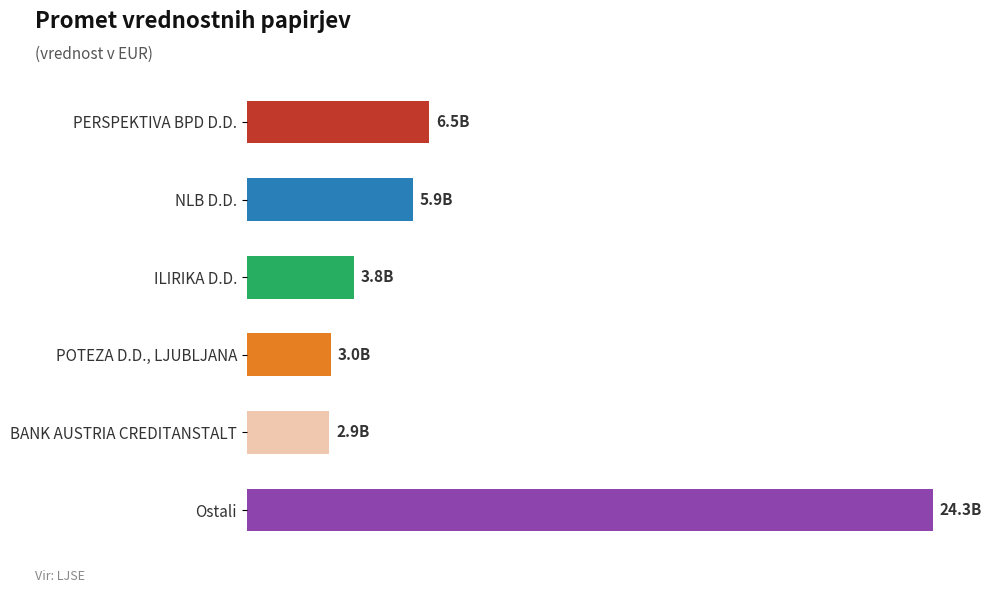

What is the difference between the maximum and minimum values?

21368615842.1